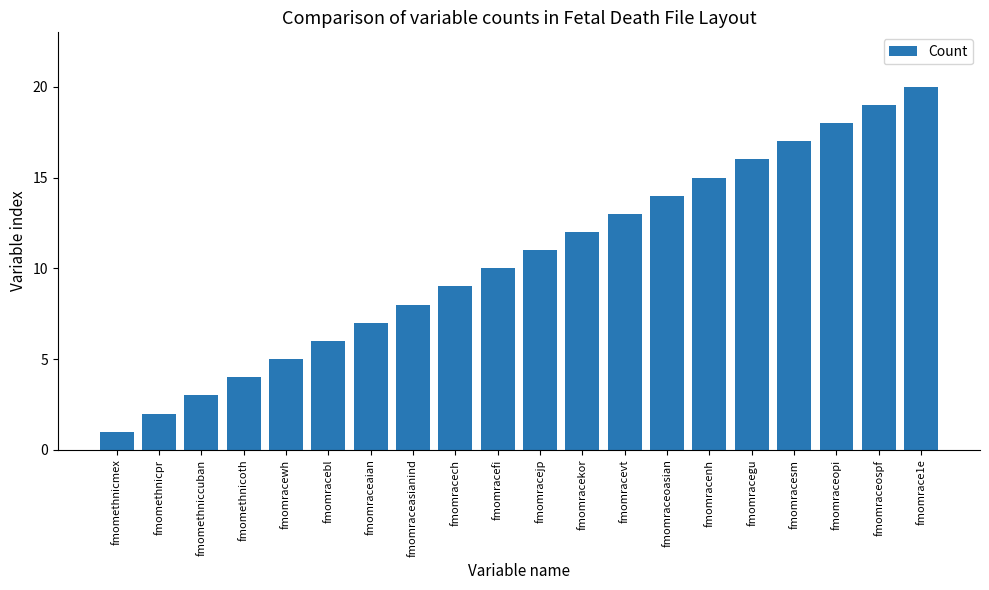

Reading left to right, what are all the values shown in this chart?

fmomethnicmex=1	fmomethnicpr=2	fmomethniccuban=3	fmomethnicoth=4	fmomracewh=5	fmomracebl=6	fmomraceaian=7	fmomraceasianind=8	fmomracech=9	fmomracefi=10	fmomracejp=11	fmomracekor=12	fmomracevt=13	fmomraceoasian=14	fmomracenh=15	fmomracegu=16	fmomracesm=17	fmomraceopi=18	fmomraceospf=19	fmomrace1e=20